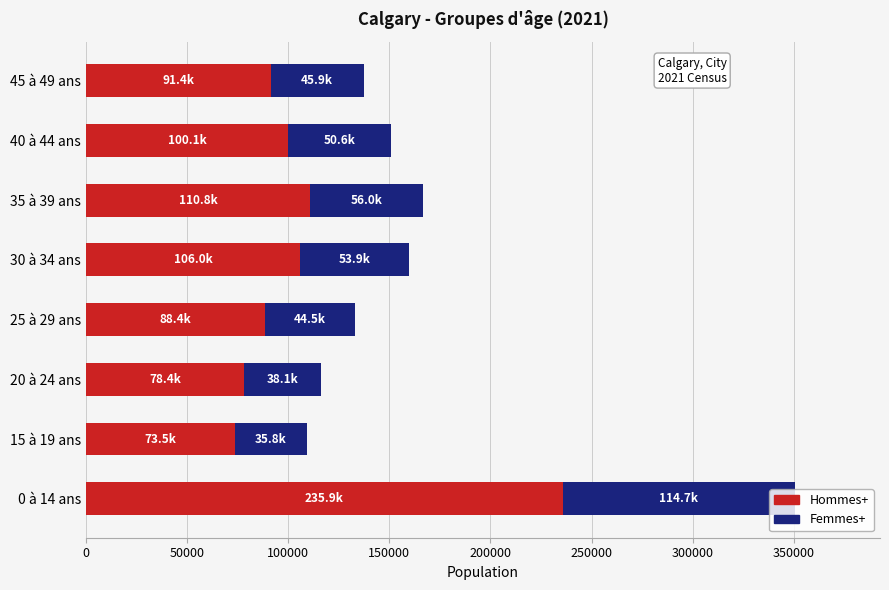

At which label does Hommes+ reach its peak?

0 à 14 ans